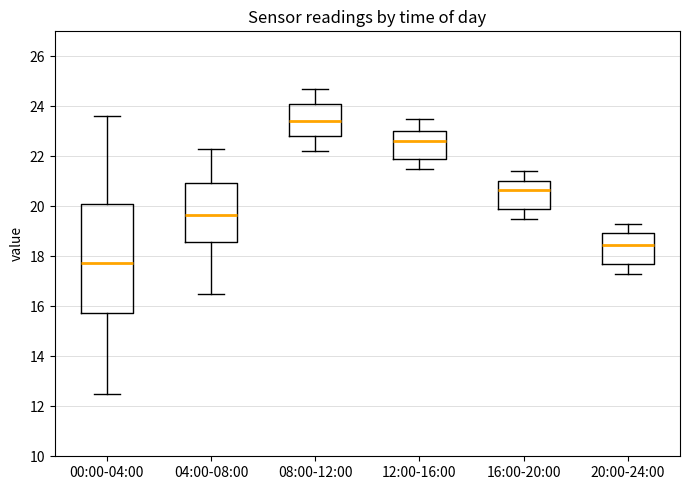

Comparing the boxes themselves (not the whiskers), which one is the tallest?

00:00-04:00